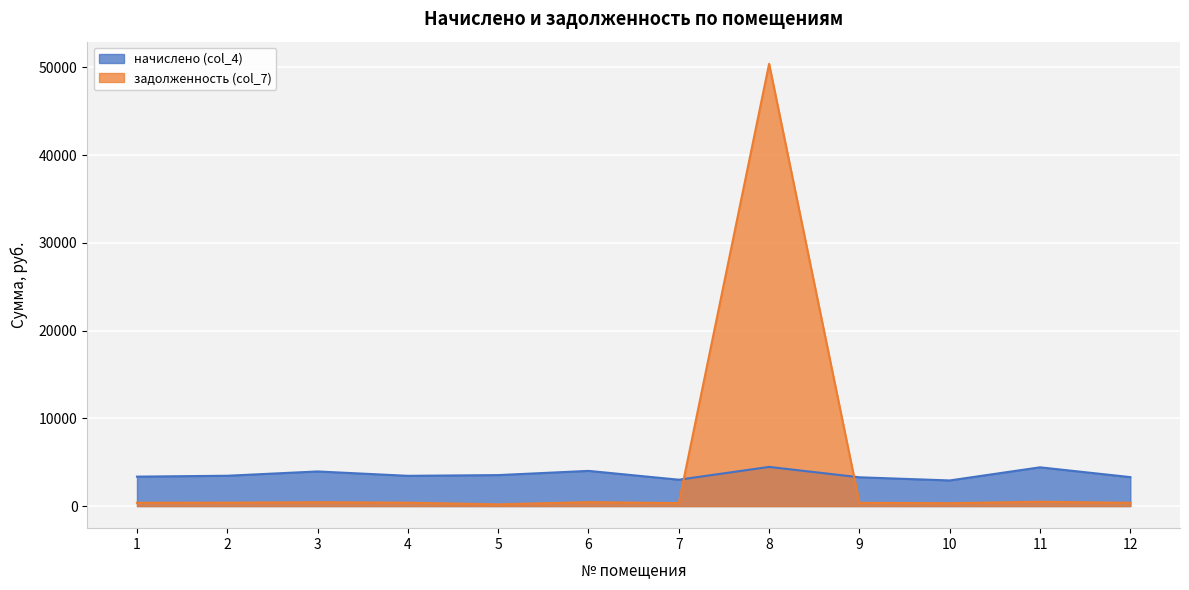

Count the number of data series in this chart.

2